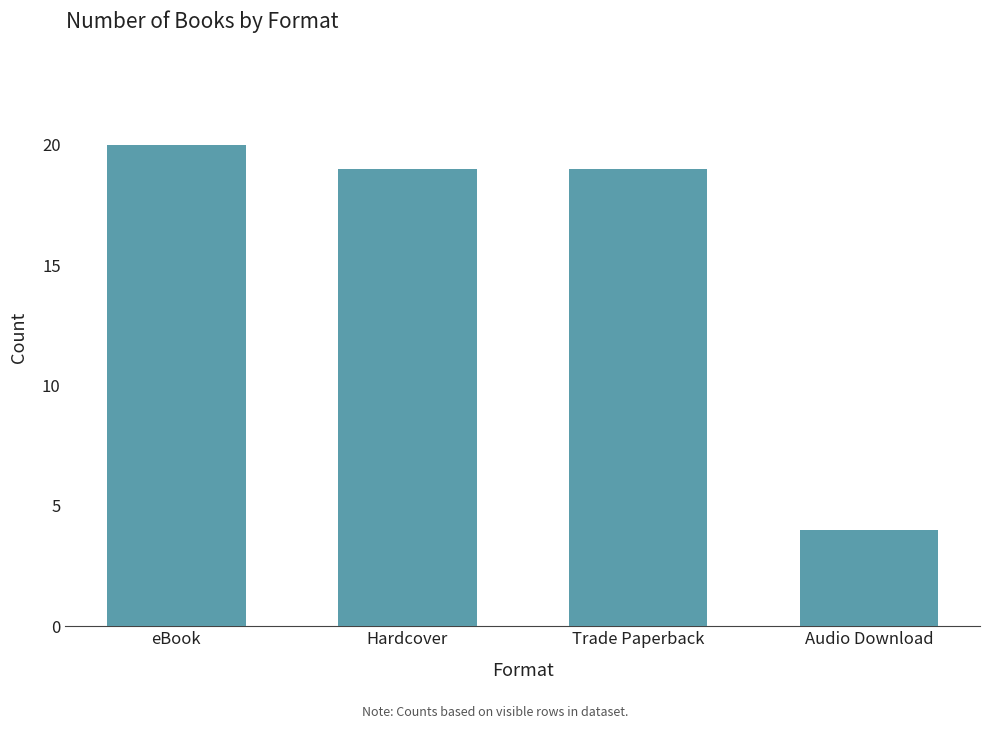

True or false: the data shows 20 at eBook.

True